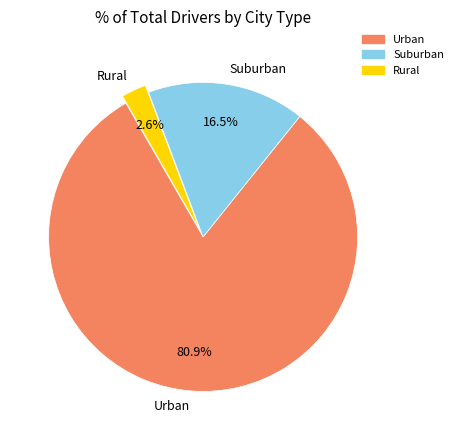

To the nearest percent, what is the difference between the largest and smallest slice percentages?

78%